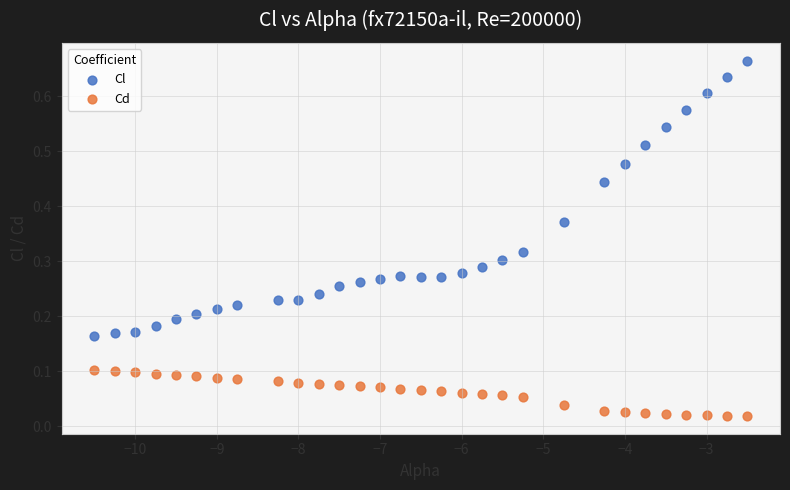

Which series reaches the minimum Y coordinate?

Cd